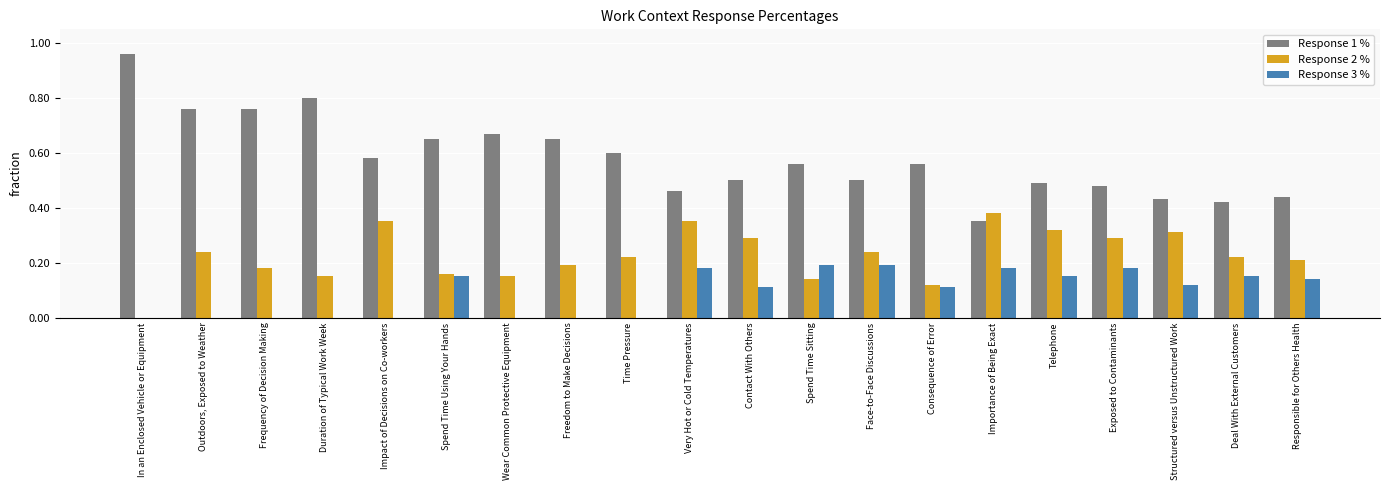

How many groups of bars are there?

20